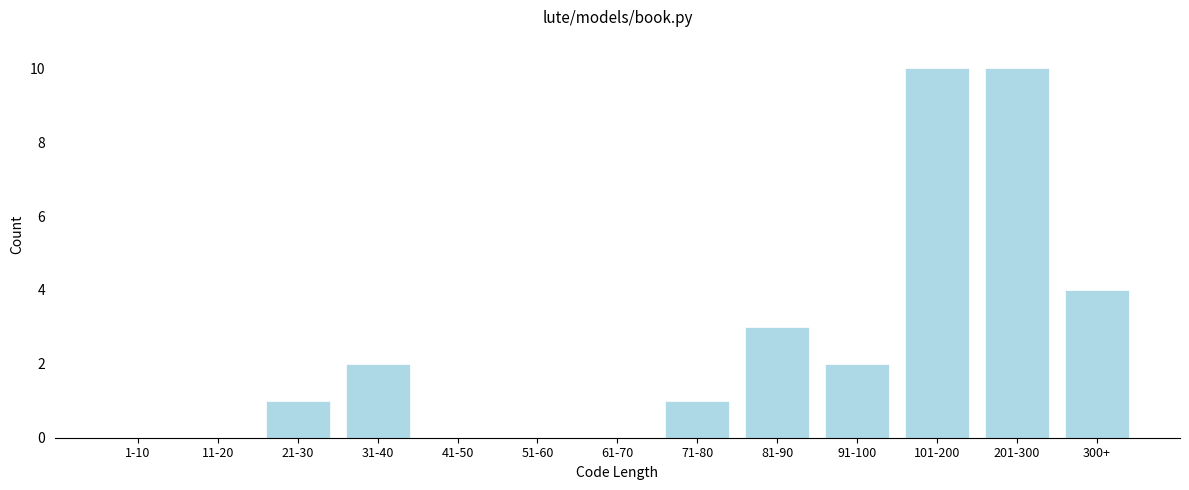

Reading left to right, list all the values displayed in this chart.

1-10=0	11-20=0	21-30=1	31-40=2	41-50=0	51-60=0	61-70=0	71-80=1	81-90=3	91-100=2	101-200=10	201-300=10	300+=4